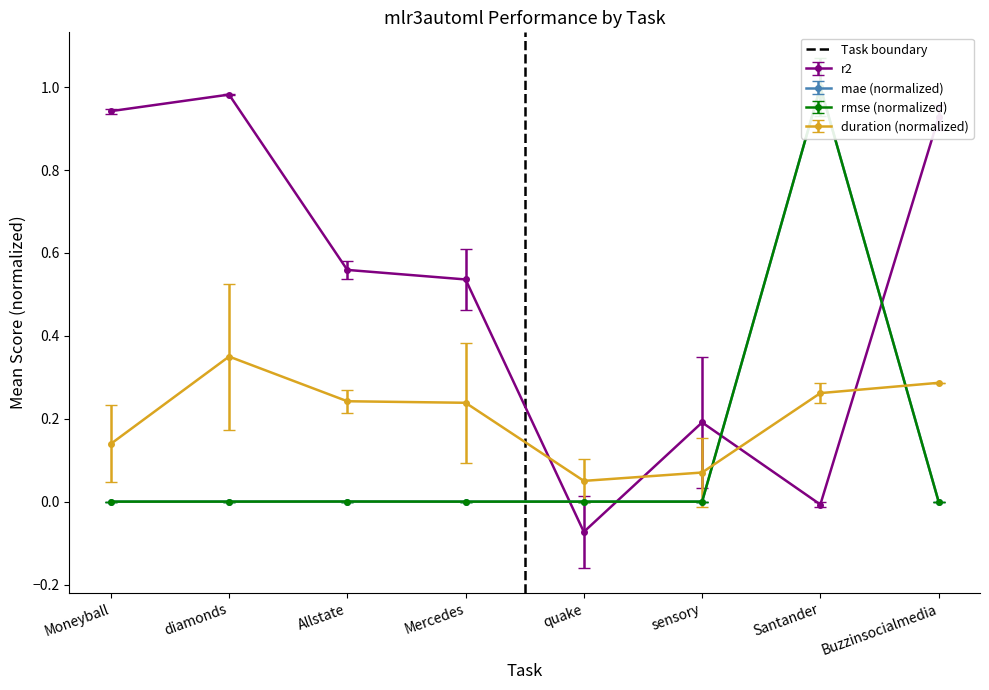

True or false: duration (normalized) has more than 0 points higher than both neighbors.

True